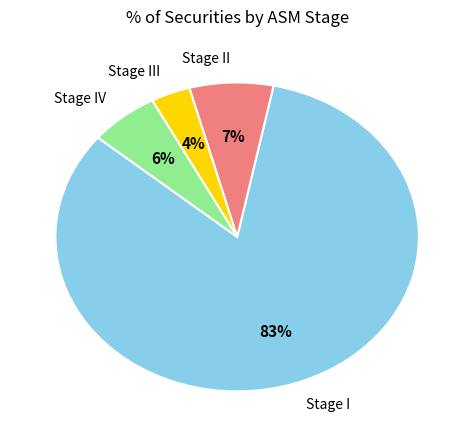

Which category has the smallest portion of the pie?

Stage III